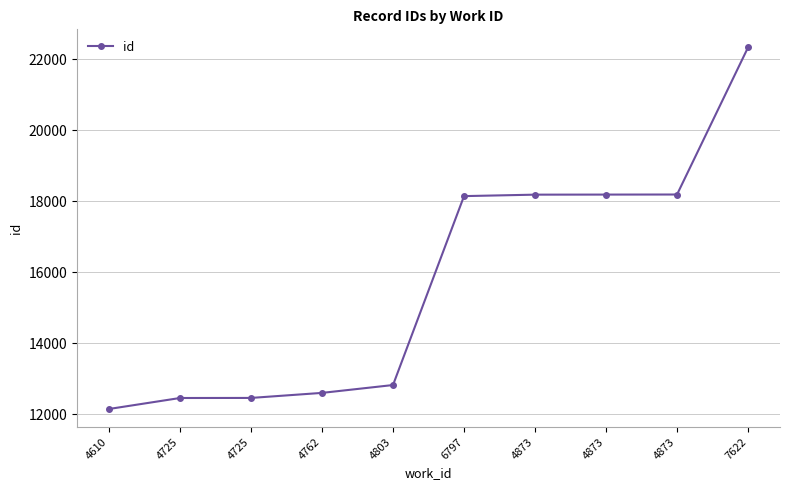

Does the chart have visible grid lines?

Yes